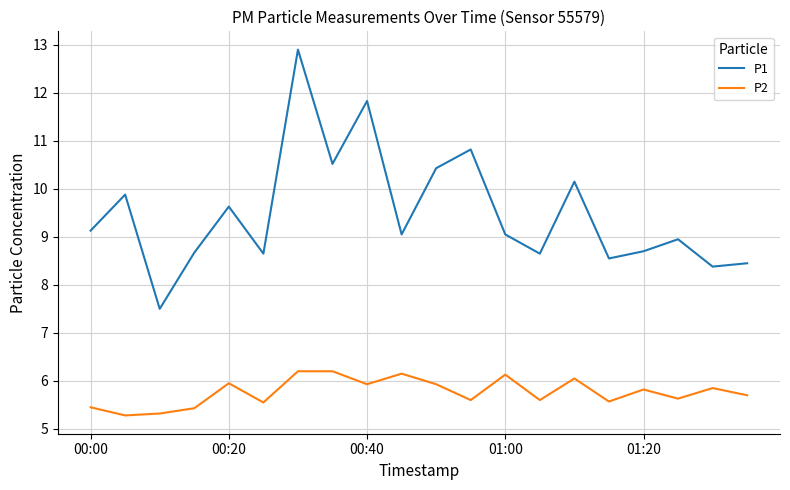

How many values in the P1 series exceed 9?

11